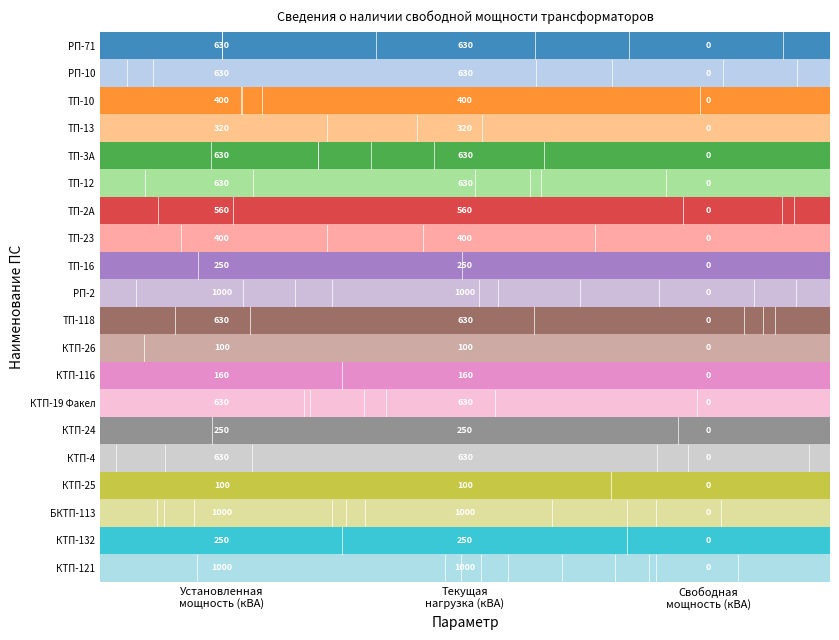

Which label corresponds to the smallest value in the chart?

Свободная
мощность (кВА)